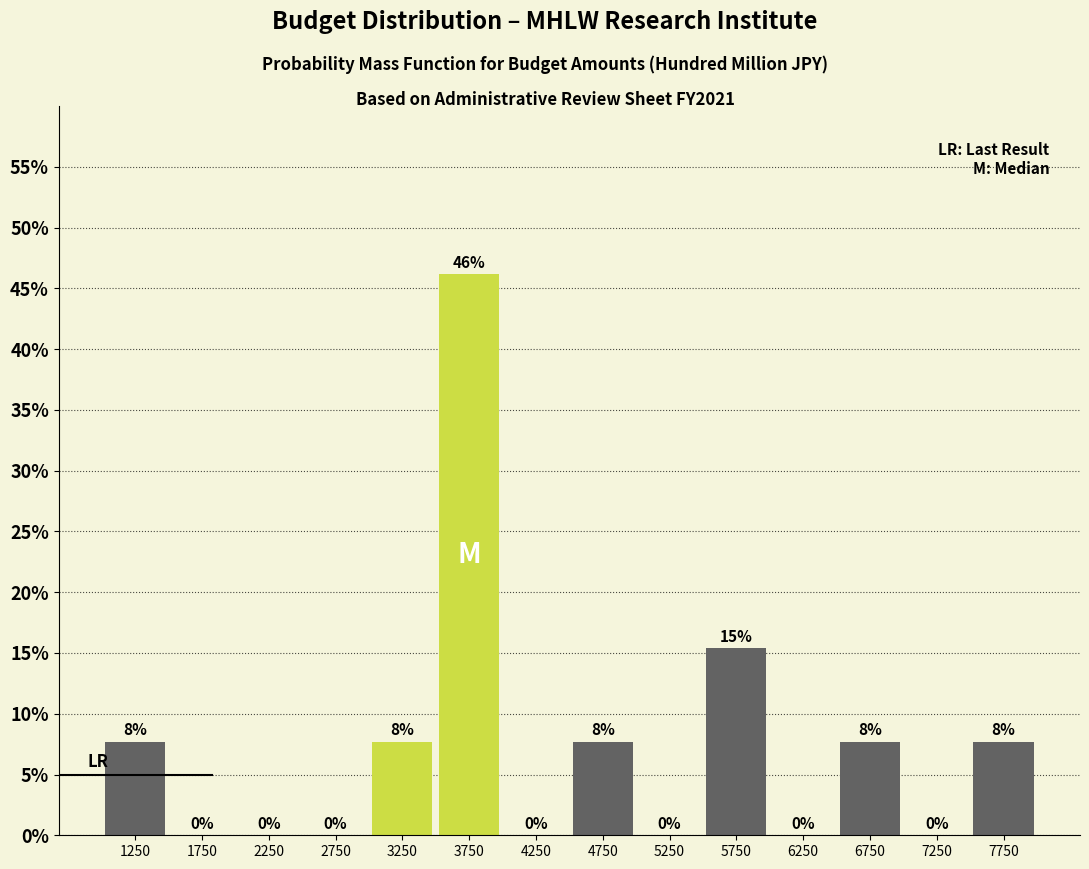

Over which range of the x-axis is the bar tallest?

3500 to 4000